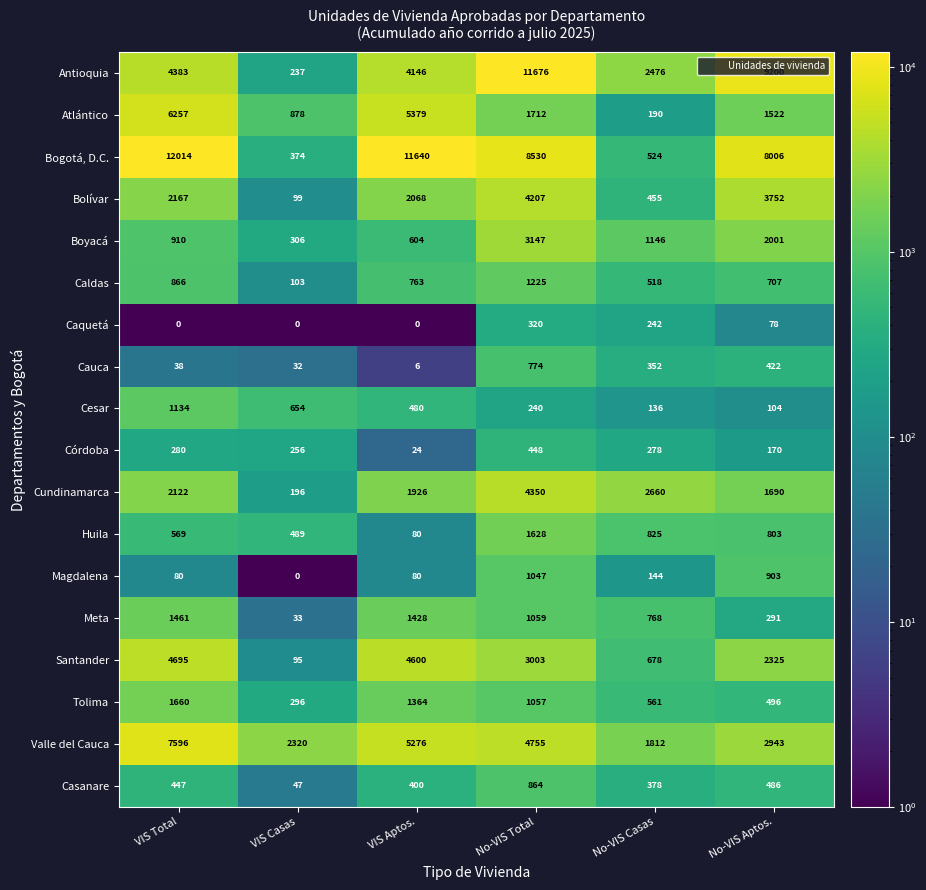

What is the sum of the Córdoba values at No-VIS Casas and No-VIS Aptos.?

448